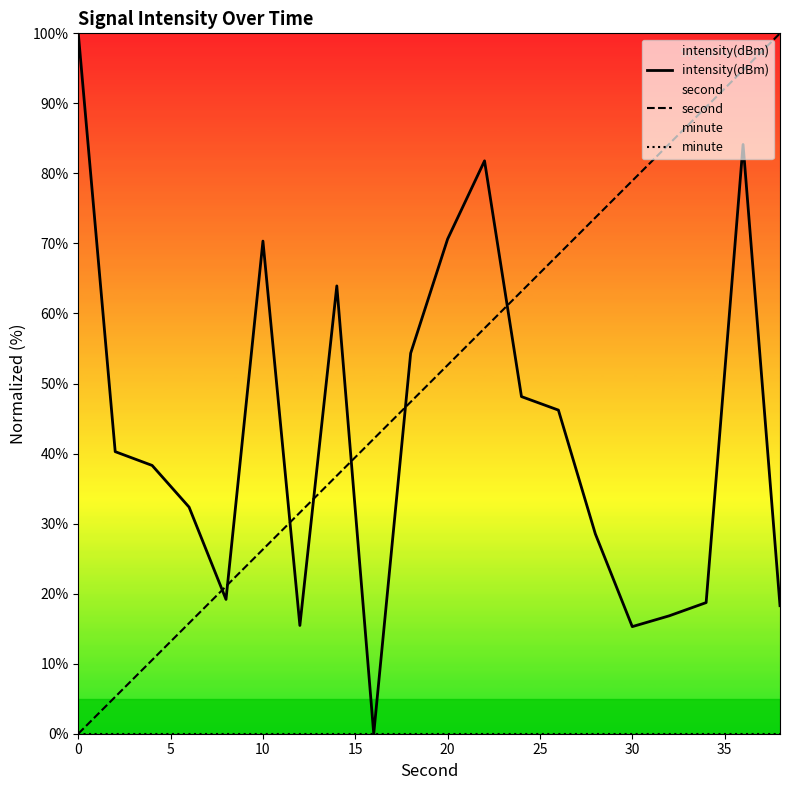

At how many categories does at least one series exceed 19?

20